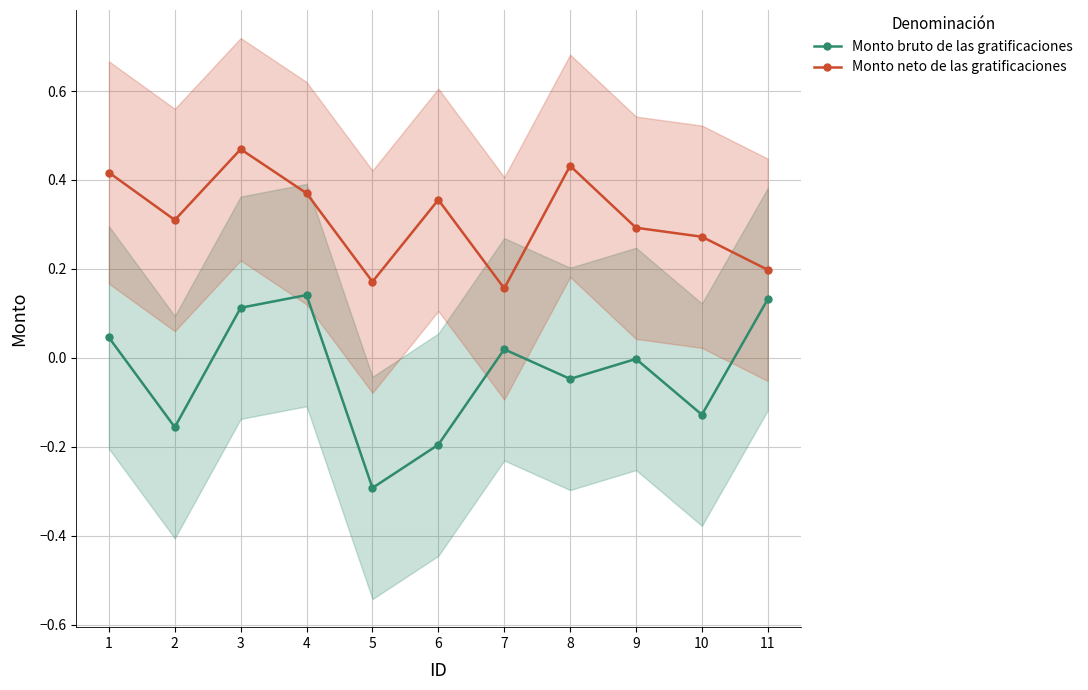

Rank the categories by Monto bruto de las gratificaciones value from lowest to highest.

5, 6, 2, 10, 8, 9, 7, 1, 3, 11, 4